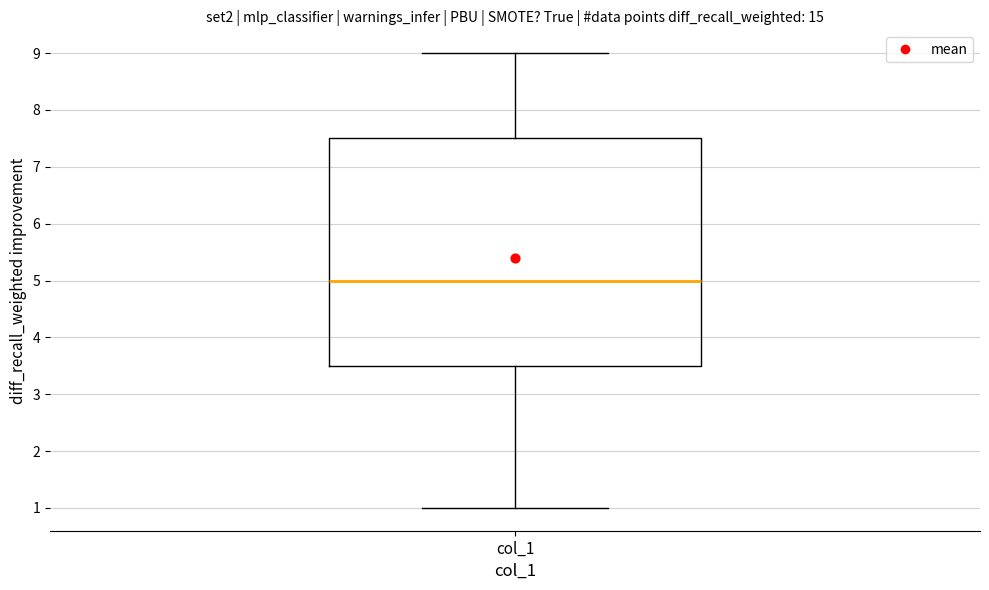

Read this box plot against the y-axis: the position of the median line, the range covered by the box, and the ends of both whiskers. The values are not printed on the chart, so give them approximately, as read against the axis.

median 5.0, box 3.5 to 7.5, whiskers 1.0 to 9.0